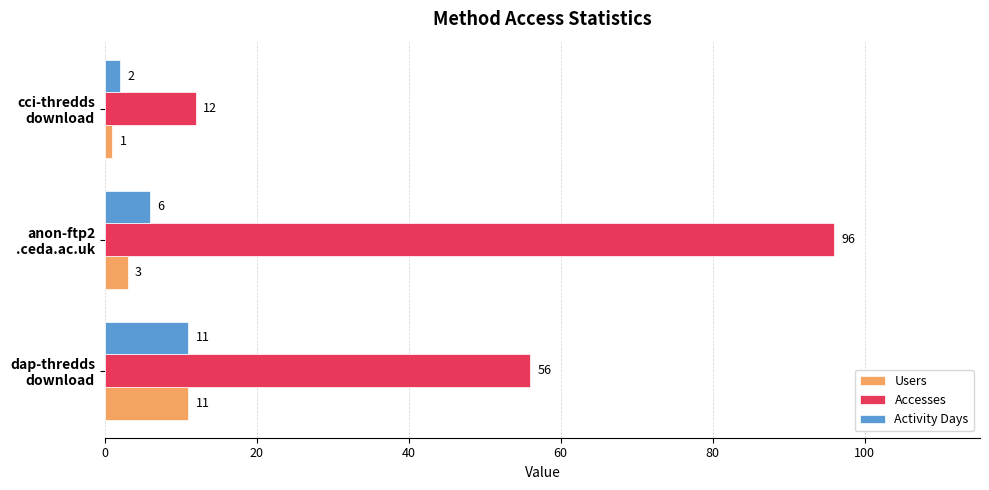

What are all the series names shown in the legend?

Users, Accesses, Activity Days